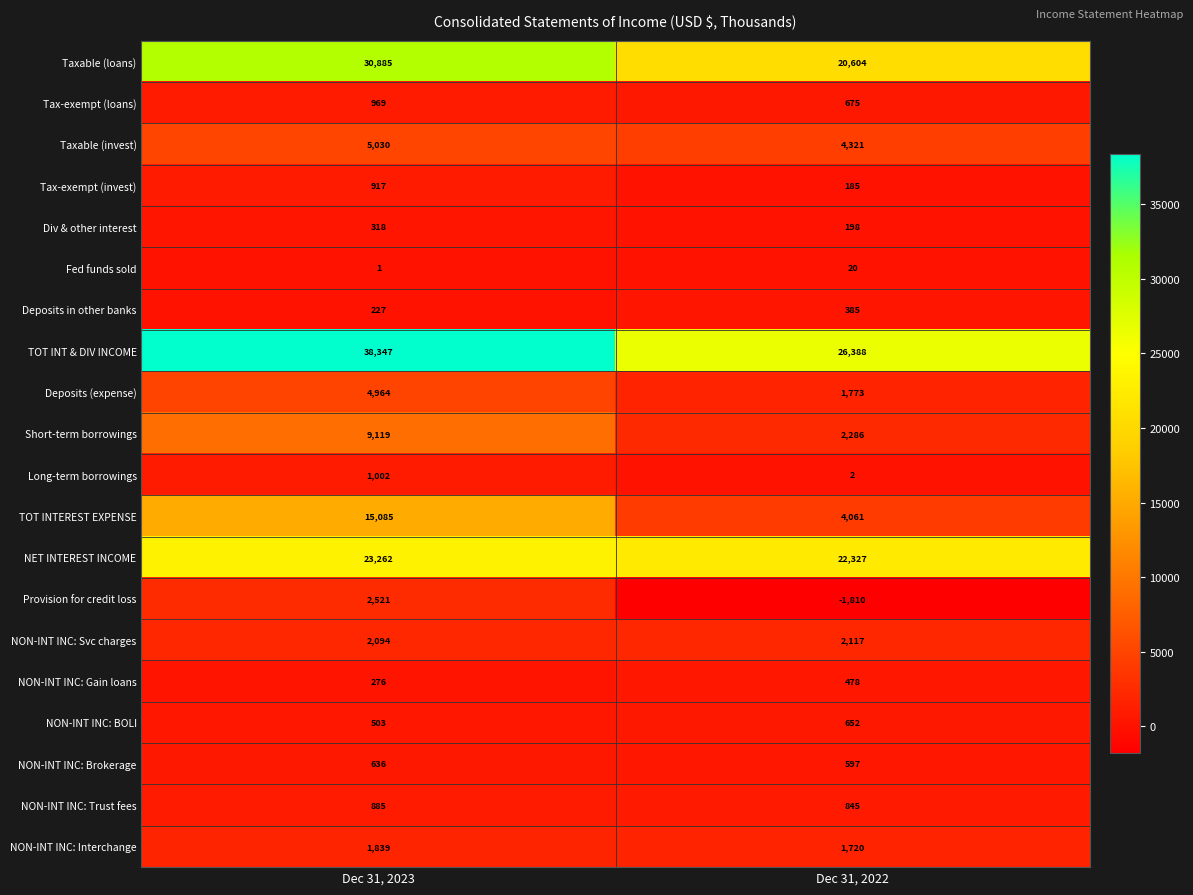

What is the sum of all Deposits (expense) values?

6737